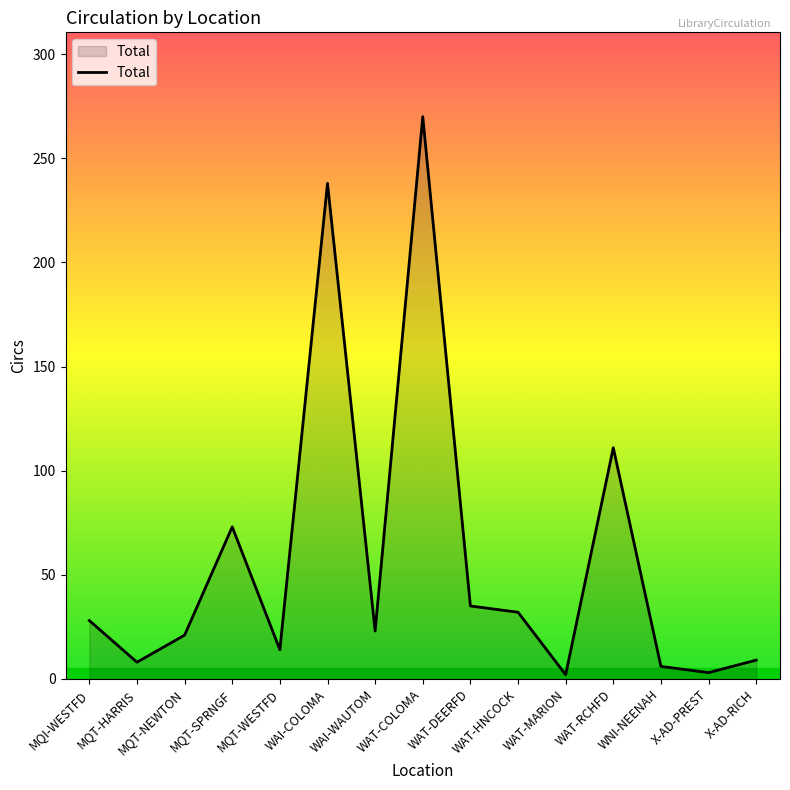

Which label corresponds to the largest value in the chart?

WAT-COLOMA